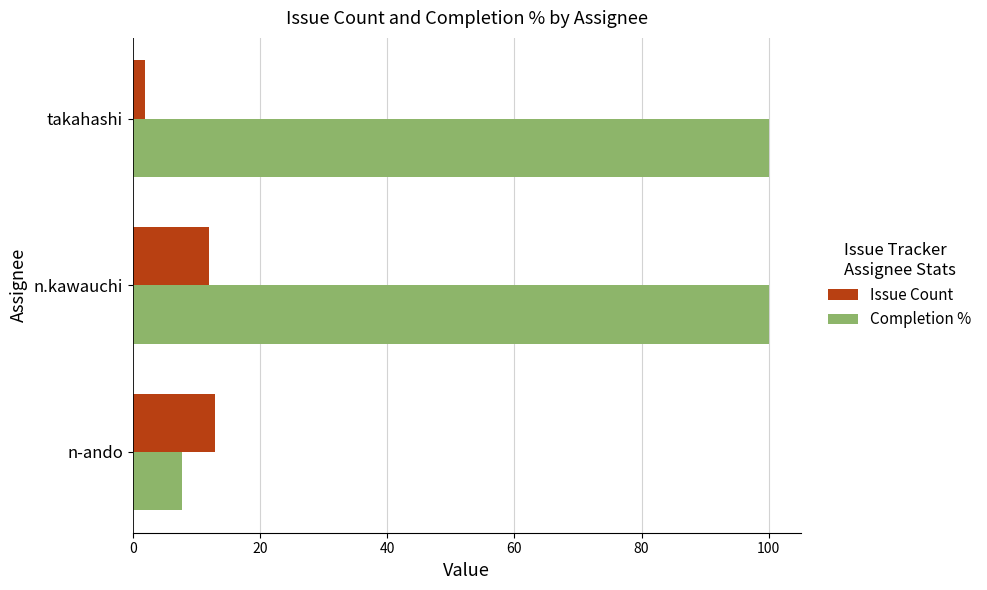

Is it true that Issue Count equals 12.0 at n.kawauchi?

True